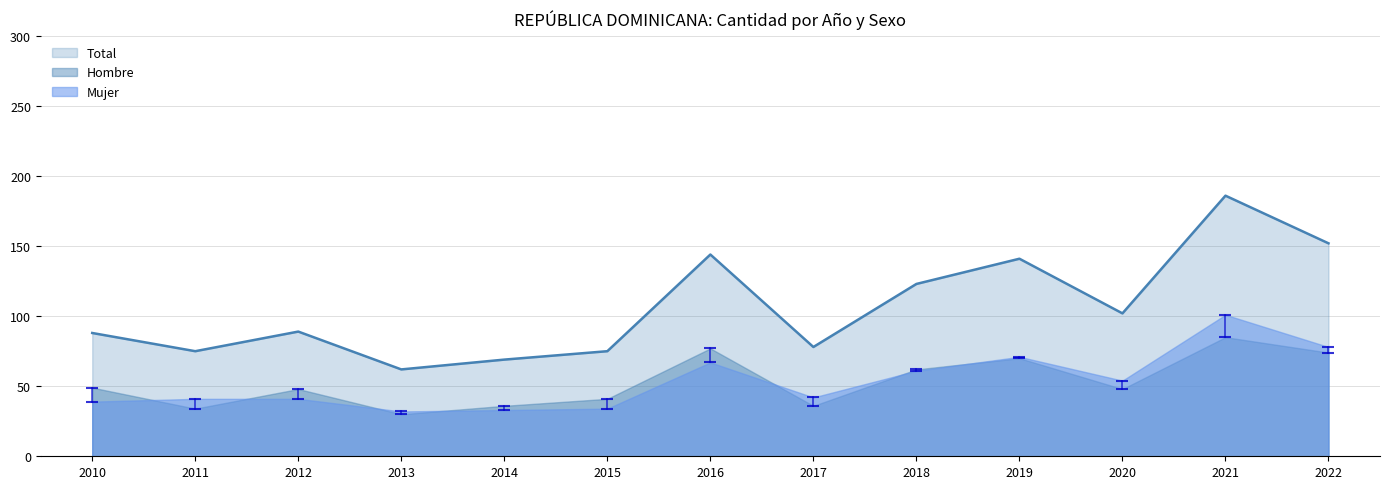

At which label does Total first exceed 89?

2016